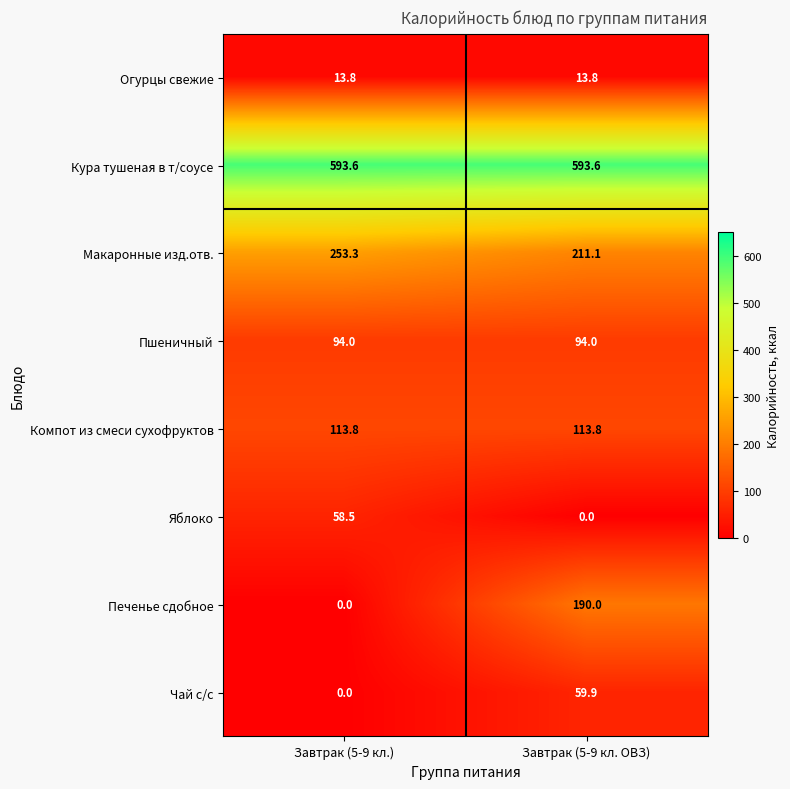

The value of Чай с/с at Завтрак (5-9 кл.) is 37.0. True or false?

False